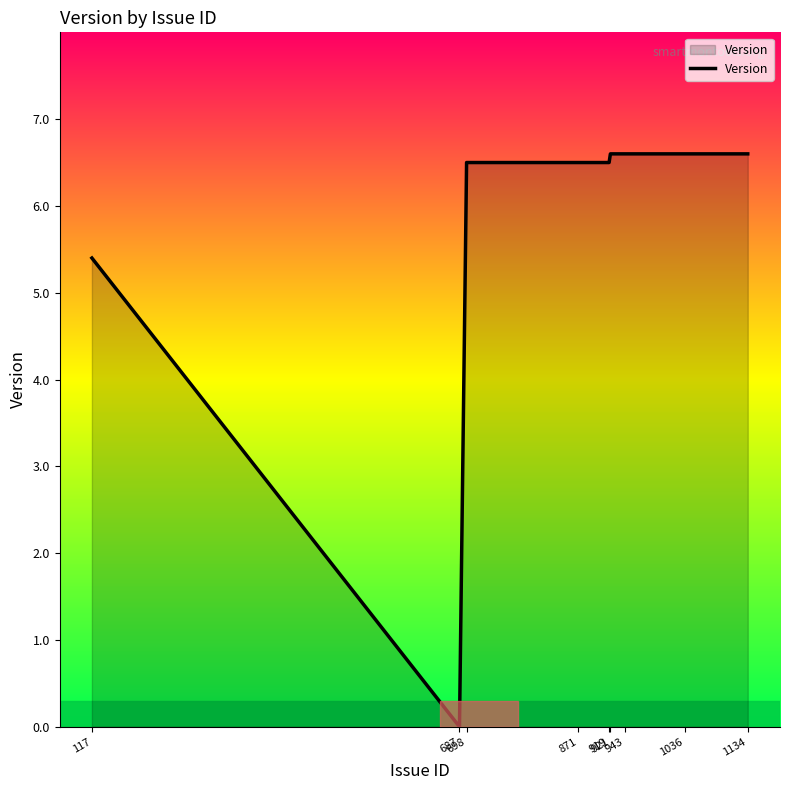

What is the difference between the maximum and minimum values?

6.6